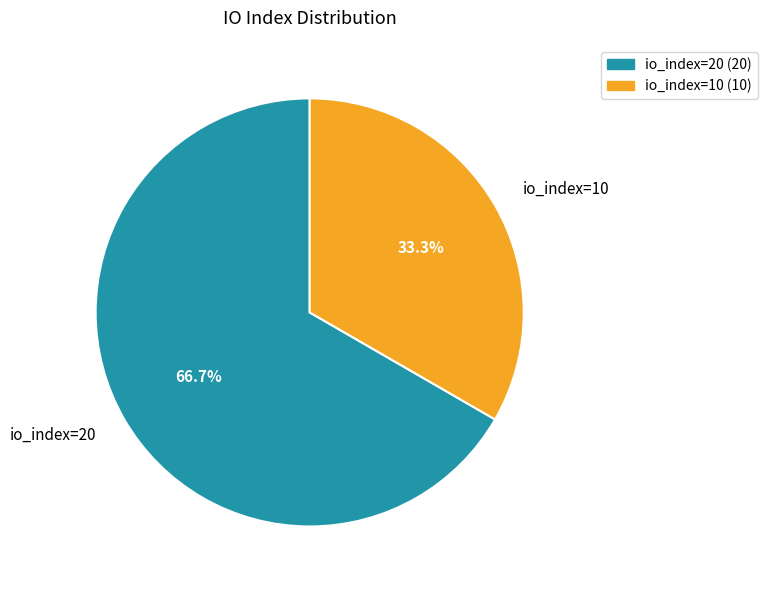

Which category has the biggest portion of the pie?

io_index=20